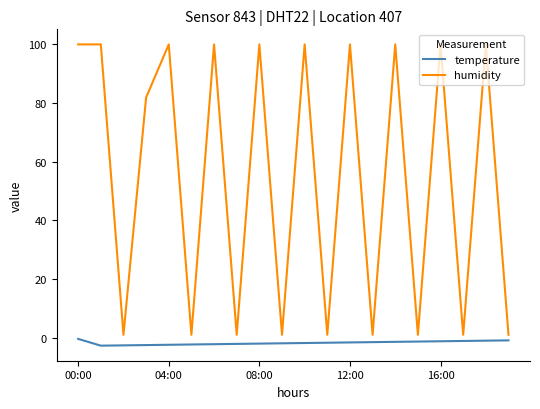

True or false: humidity has more than 1 points higher than both neighbors.

True